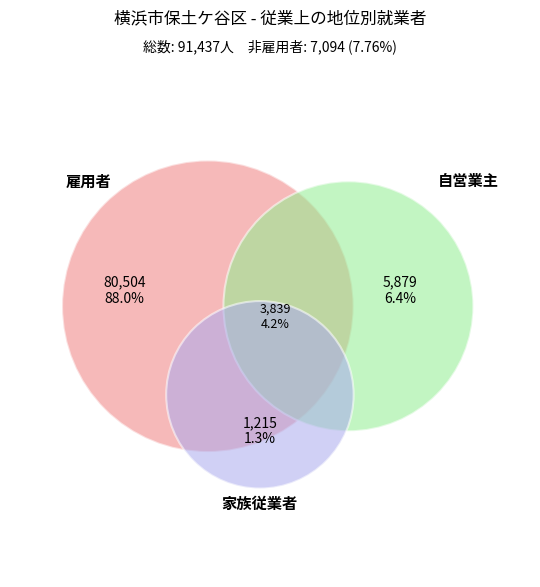

To the nearest percent, what is the difference between the largest and smallest slice percentages?

87%